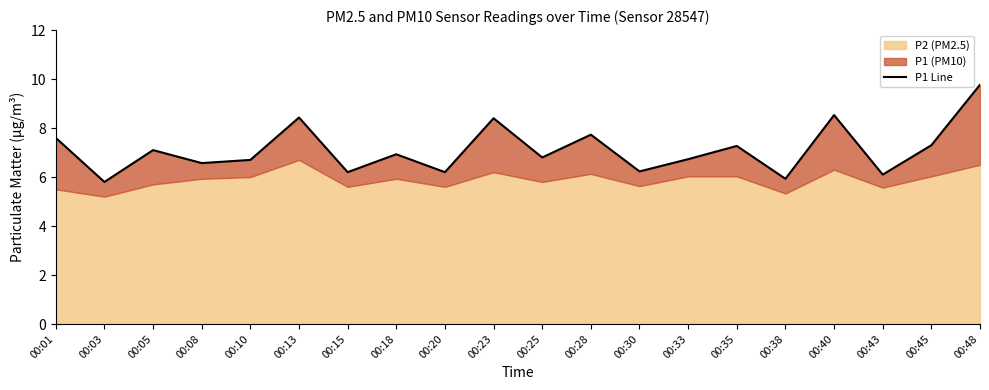

Reading left to right, list all the values displayed in this chart.

7.6	5.8	7.1	6.6	6.7	8.4	6.2	6.9	6.2	8.4	6.8	7.7	6.2	6.7	7.3	5.9	8.5	6.1	7.3	9.8